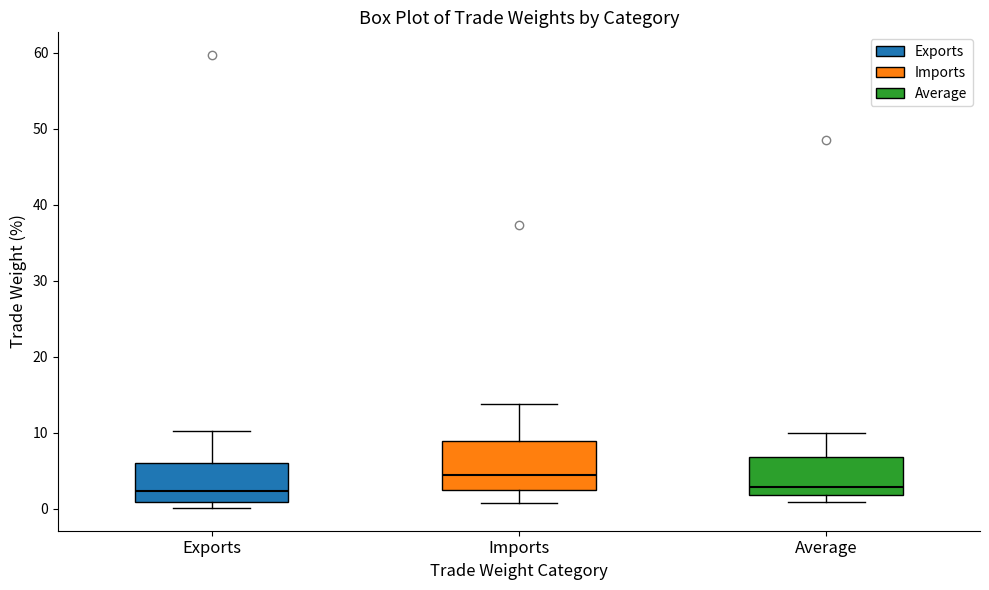

Where does the median line of the box for Average sit on the y-axis? The values are not printed on the chart, so give them approximately, as read against the axis.

3